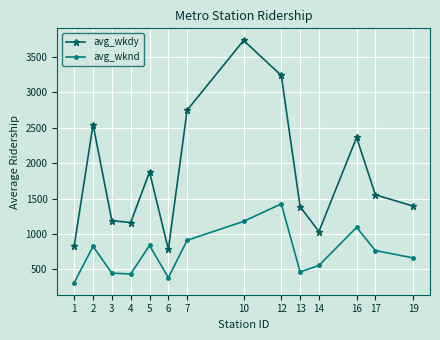

What is the total value across all series at 14?

1589